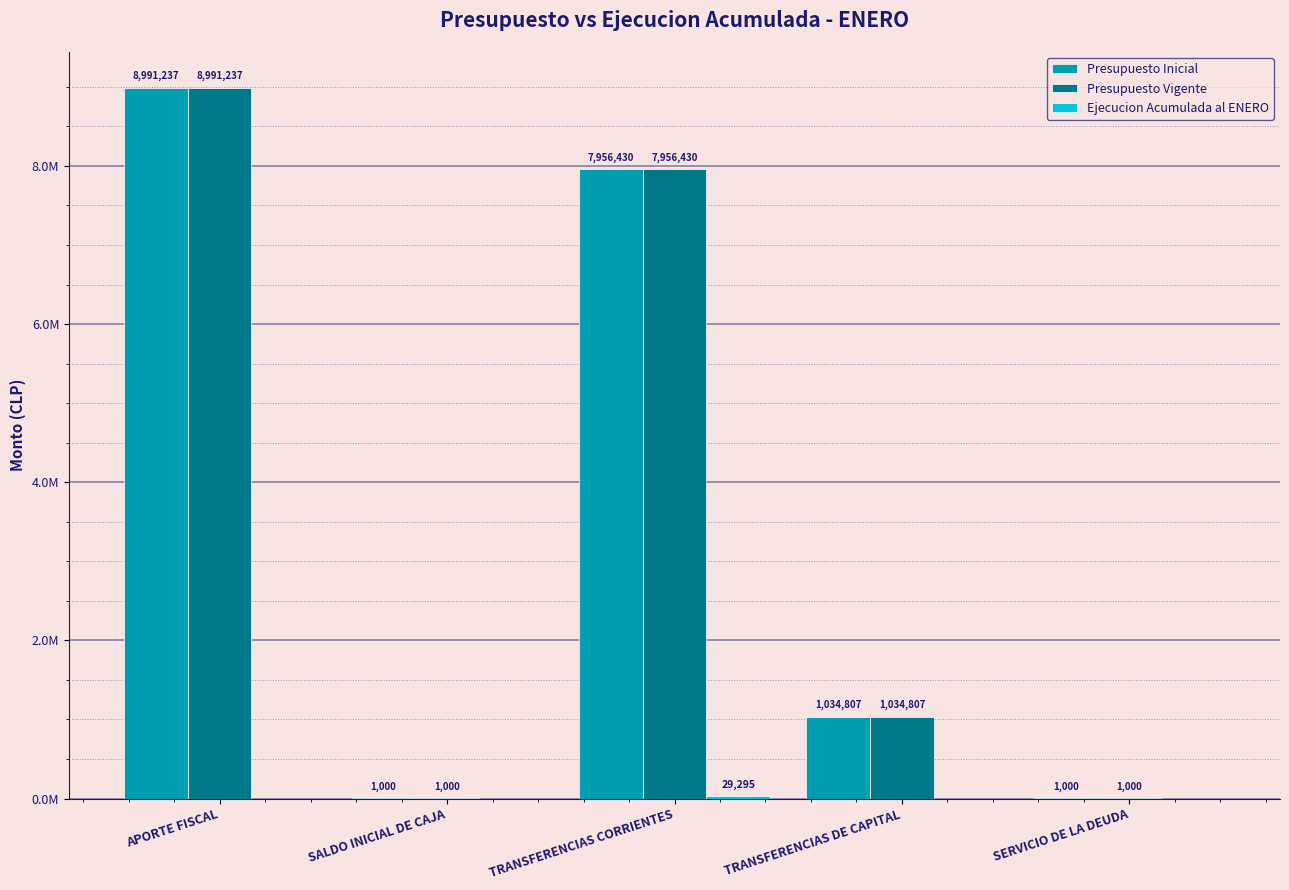

Reading left to right, list all the values displayed in this chart.

Presupuesto Inicial: APORTE FISCAL=8991237	SALDO INICIAL DE CAJA=1000	TRANSFERENCIAS CORRIENTES=7956430	TRANSFERENCIAS DE CAPITAL=1034807	SERVICIO DE LA DEUDA=1000
Presupuesto Vigente: APORTE FISCAL=8991237	SALDO INICIAL DE CAJA=1000	TRANSFERENCIAS CORRIENTES=7956430	TRANSFERENCIAS DE CAPITAL=1034807	SERVICIO DE LA DEUDA=1000
Ejecucion Acumulada al ENERO: APORTE FISCAL=0	SALDO INICIAL DE CAJA=0	TRANSFERENCIAS CORRIENTES=29295	TRANSFERENCIAS DE CAPITAL=0	SERVICIO DE LA DEUDA=0